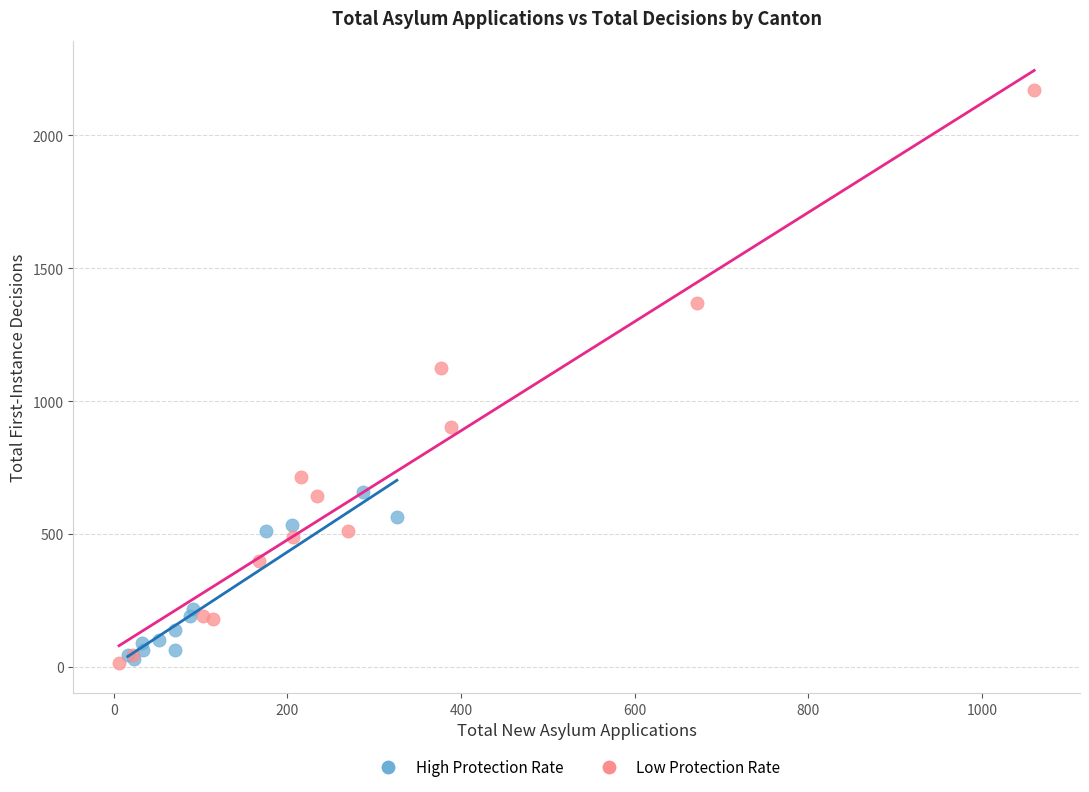

Which series has the largest Y range (max minus min)?

Low Protection Rate